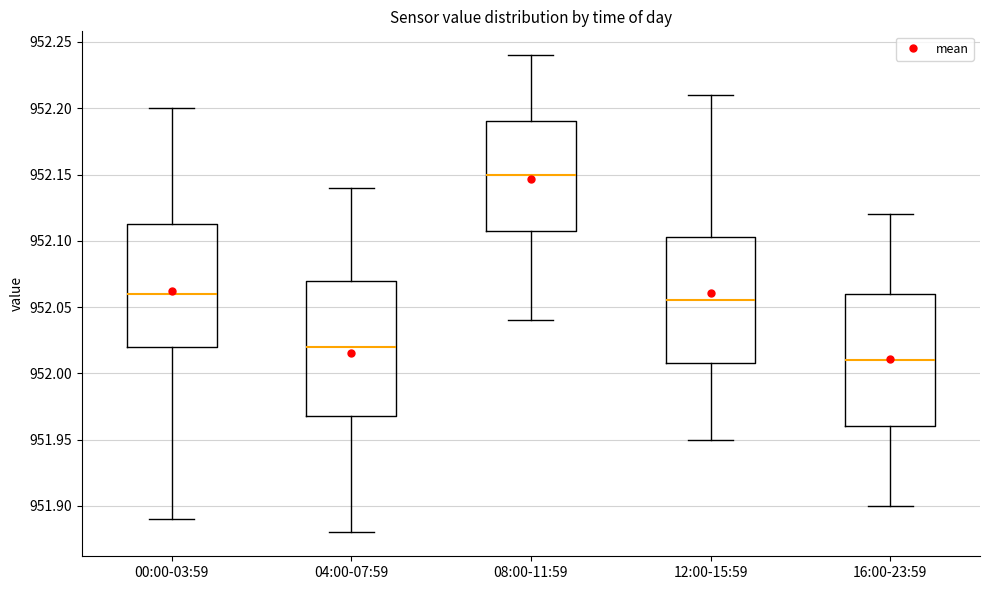

Reading left to right, read every box against the y-axis: the position of its median line, the range the box covers, and the ends of its whiskers. The values are not printed on the chart, so give them approximately, as read against the axis.

00:00-03:59: median 952.060, box 952.020 to 952.115, whiskers 951.890 to 952.200
04:00-07:59: median 952.020, box 951.970 to 952.070, whiskers 951.880 to 952.140
08:00-11:59: median 952.150, box 952.110 to 952.190, whiskers 952.040 to 952.240
12:00-15:59: median 952.055, box 952.010 to 952.105, whiskers 951.950 to 952.210
16:00-23:59: median 952.010, box 951.960 to 952.060, whiskers 951.900 to 952.120